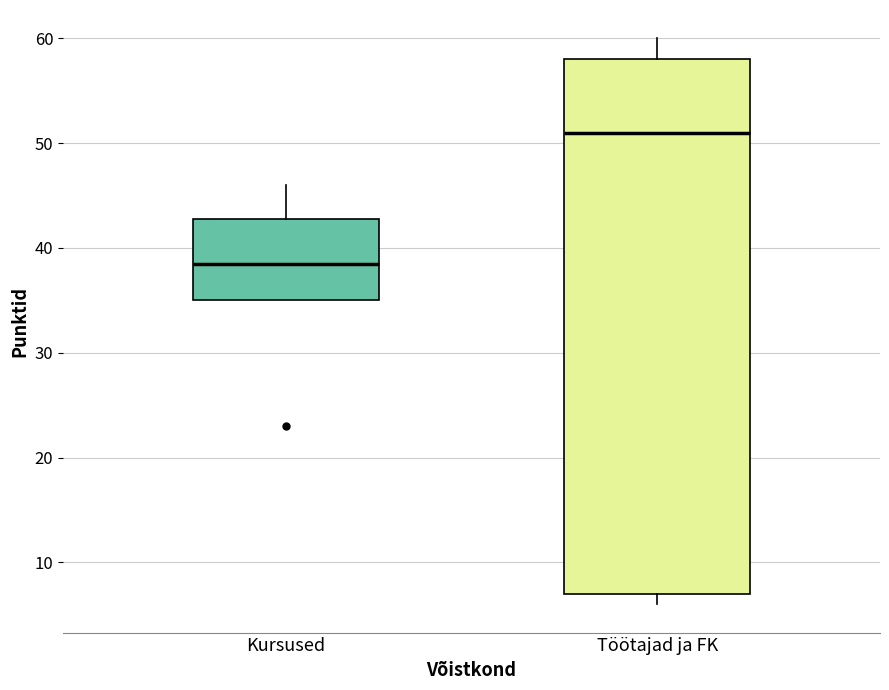

Where does the median line of the box for Töötajad ja FK sit on the y-axis? The values are not printed on the chart, so give them approximately, as read against the axis.

51